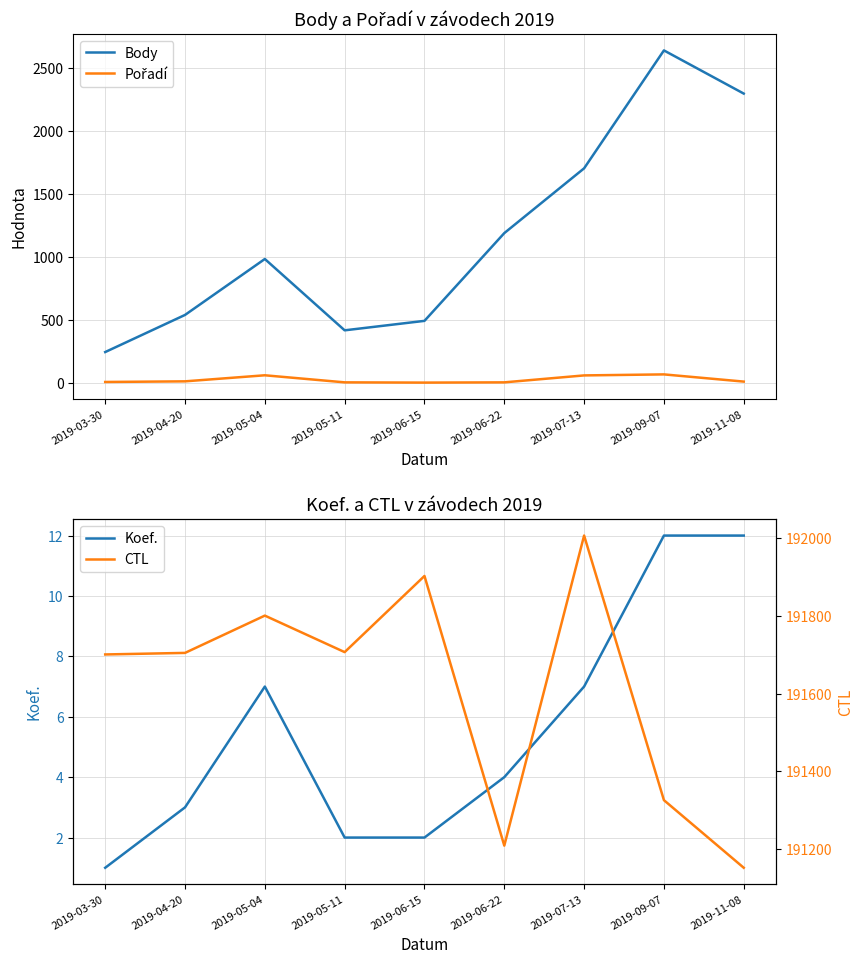

Reading left to right, transcribe all the data shown in this chart.

Body: 247	541	984	419	494	1189	1702	2636	2294
Pořadí: 10	15	63	7	5	7	62	70	13
Koef.: 1	3	7	2	2	4	7	12	12
CTL: 191701	191705	191801	191707	191903	191209	192007	191326	191152